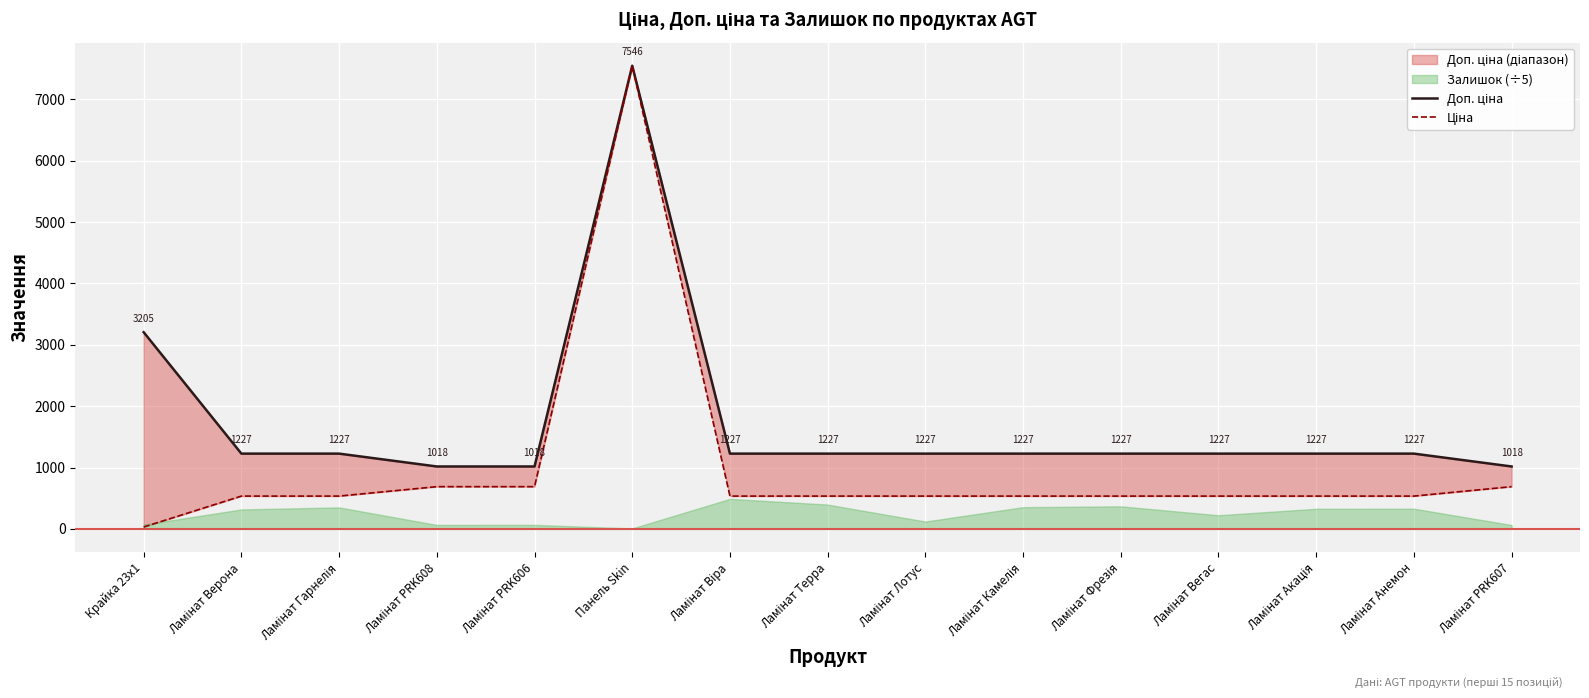

How many lines are shown in the chart?

2